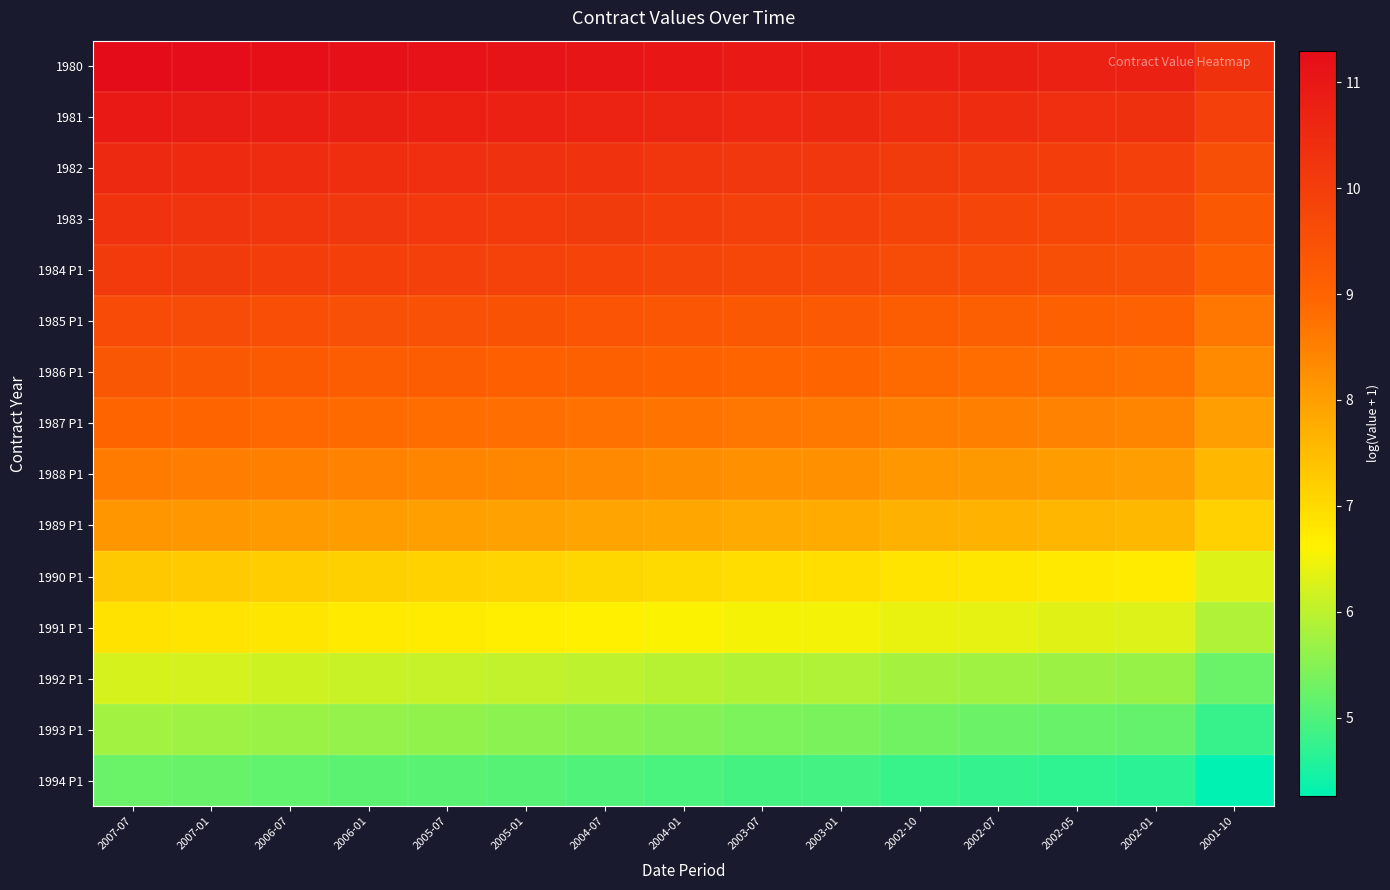

What is the total value across all series at 2001-10?

114.4